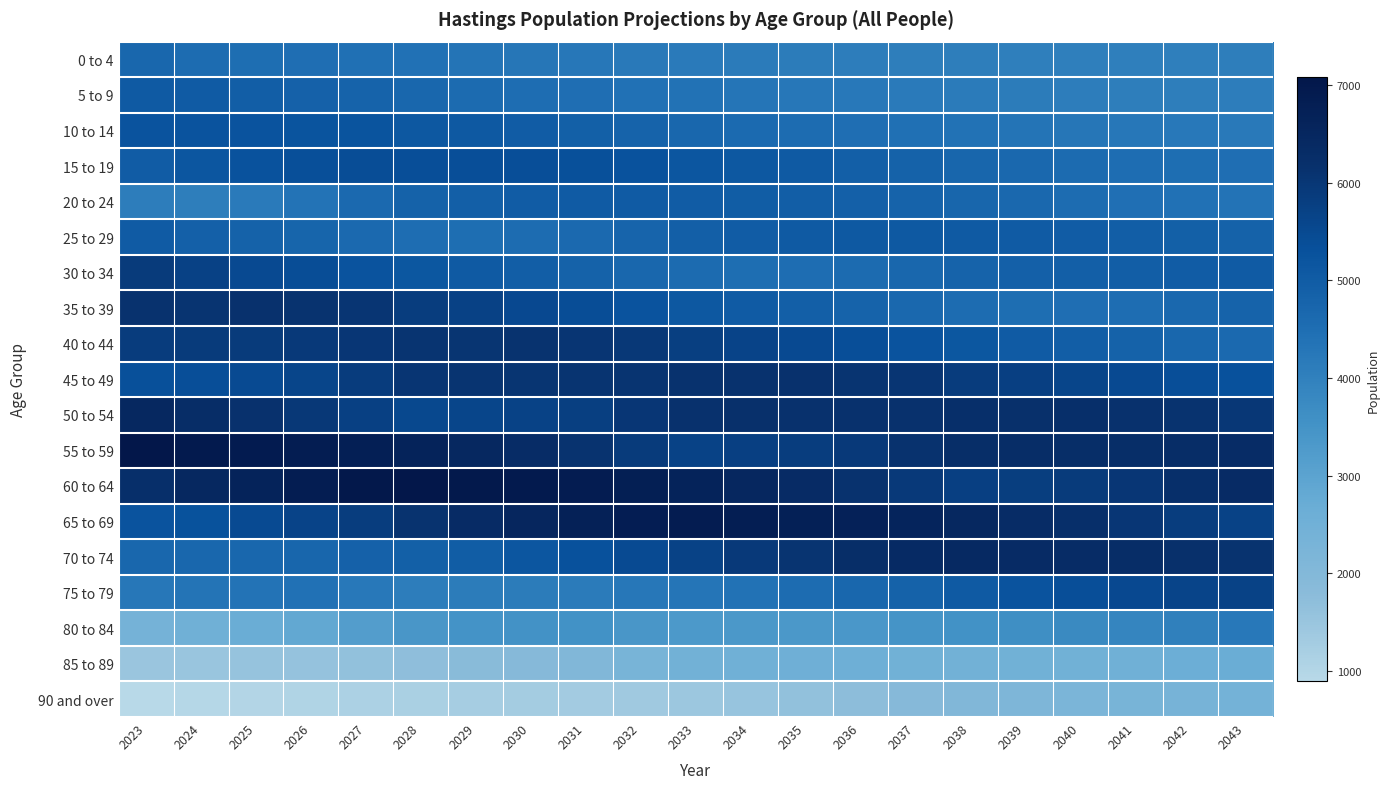

At which category is the sum across all series the highest?

2030